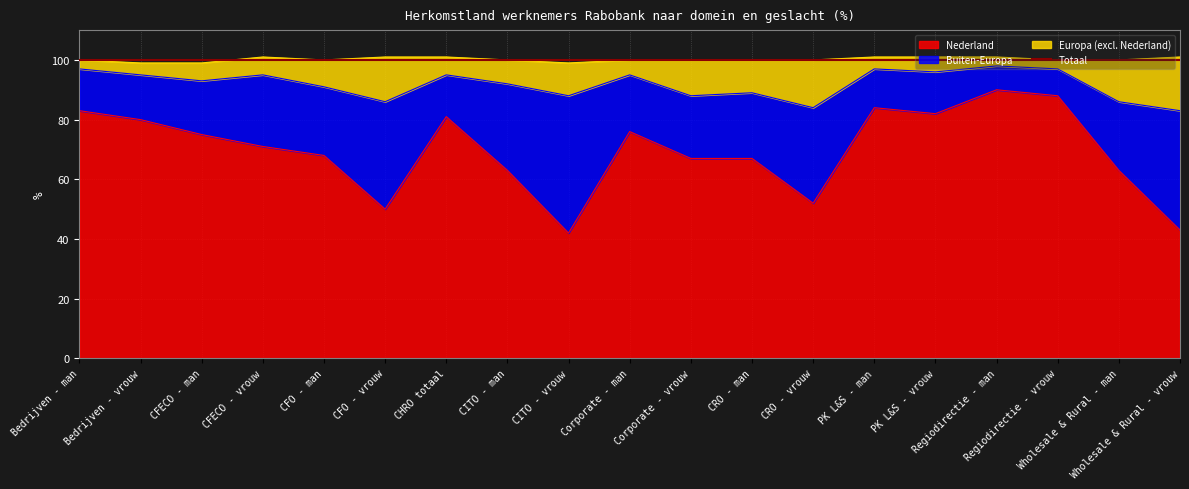

What is the value of the Nederland point at the 10th from the left?

76